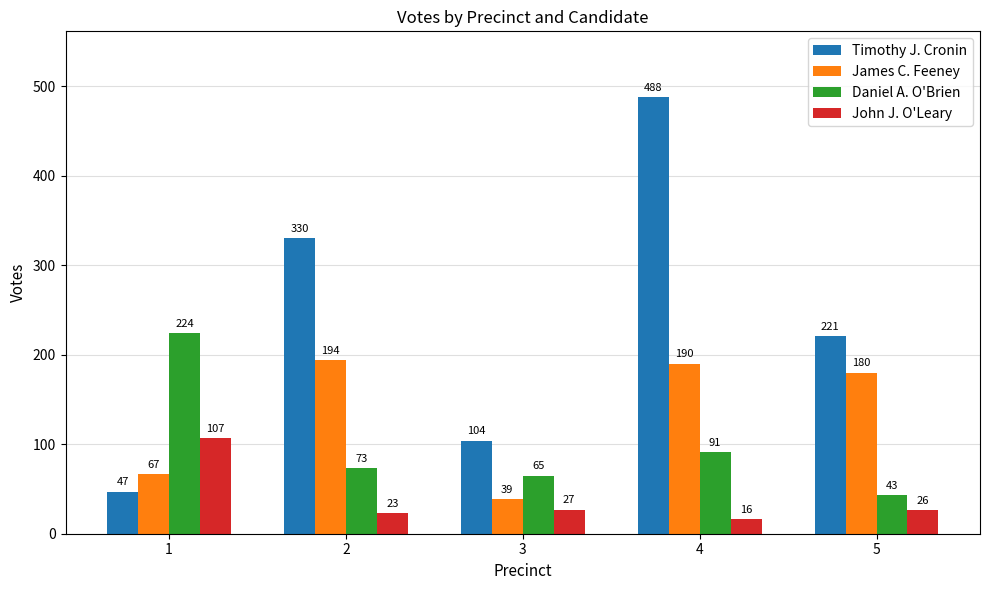

How many groups of bars are there?

5